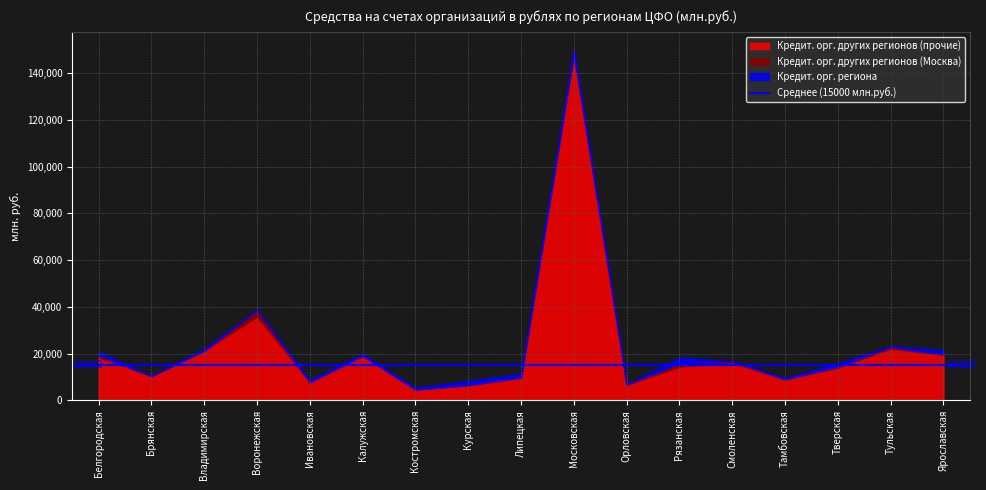

At which label is Кредит. орг. других регионов (прочие) closest to 76488?

Воронежская